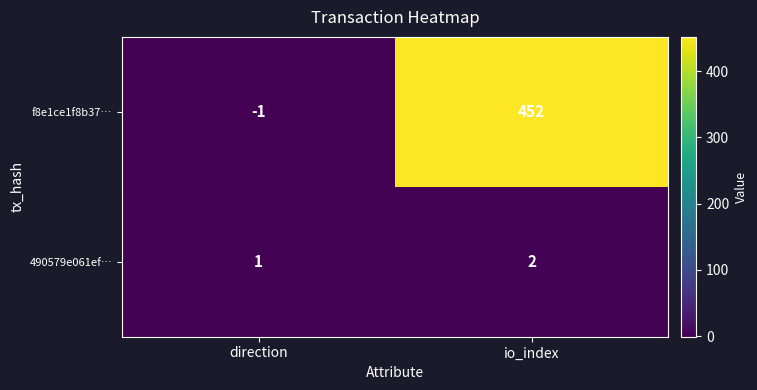

True or false: f8e1ce1f8b37… has a value of -1 at direction.

True